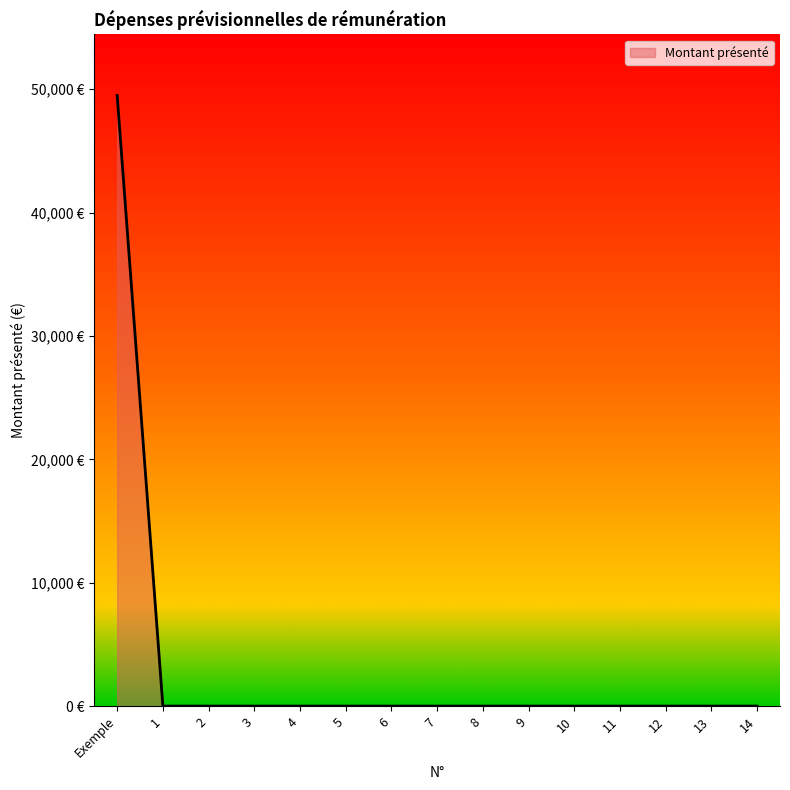

True or false: the data shows 0.0 at 10.

True